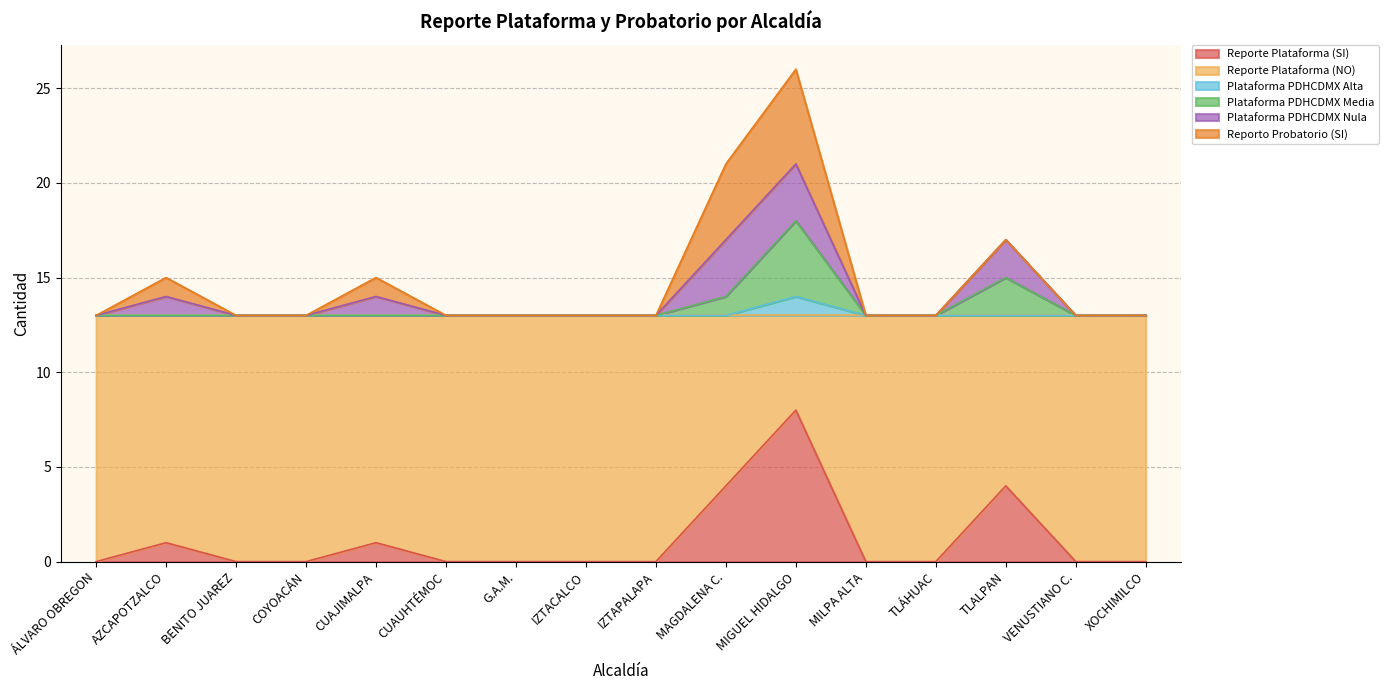

Which category has the highest value in the Reporte Plataforma (SI) series?

MIGUEL HIDALGO